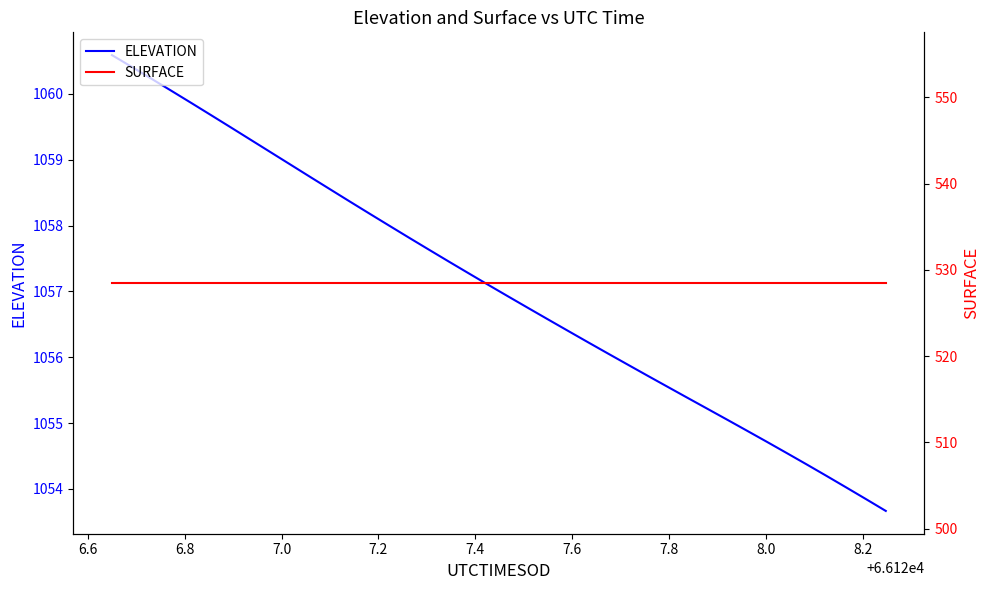

Rank the series by their maximum value, from highest to lowest.

ELEVATION, SURFACE